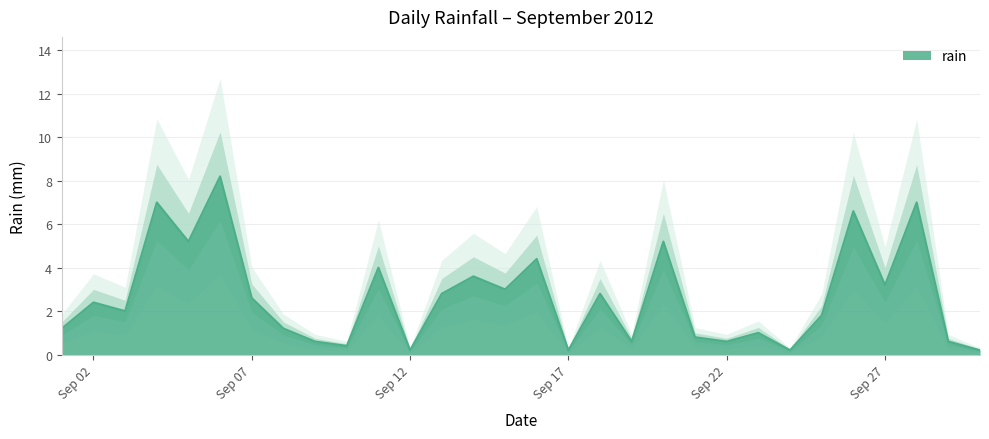

Count the number of data series in this chart.

1